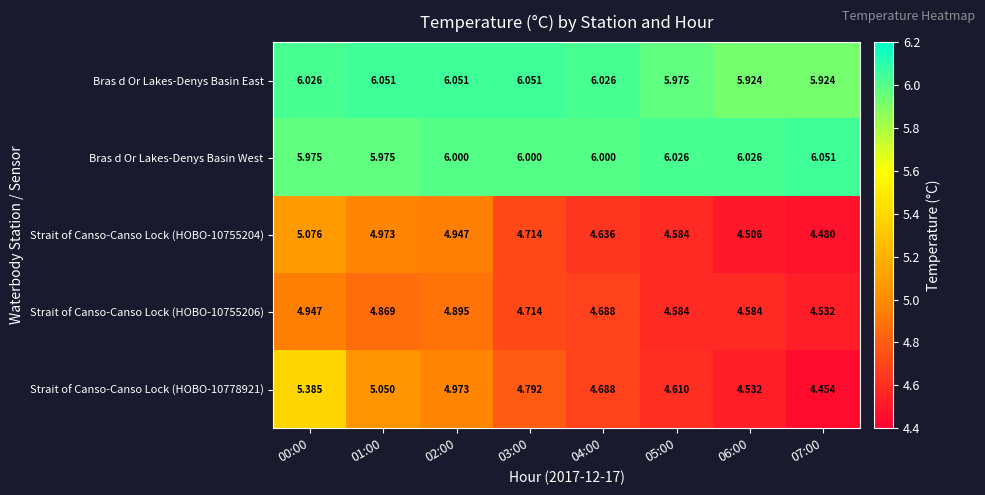

Which series has the largest total across all categories?

Bras d Or Lakes-Denys Basin West